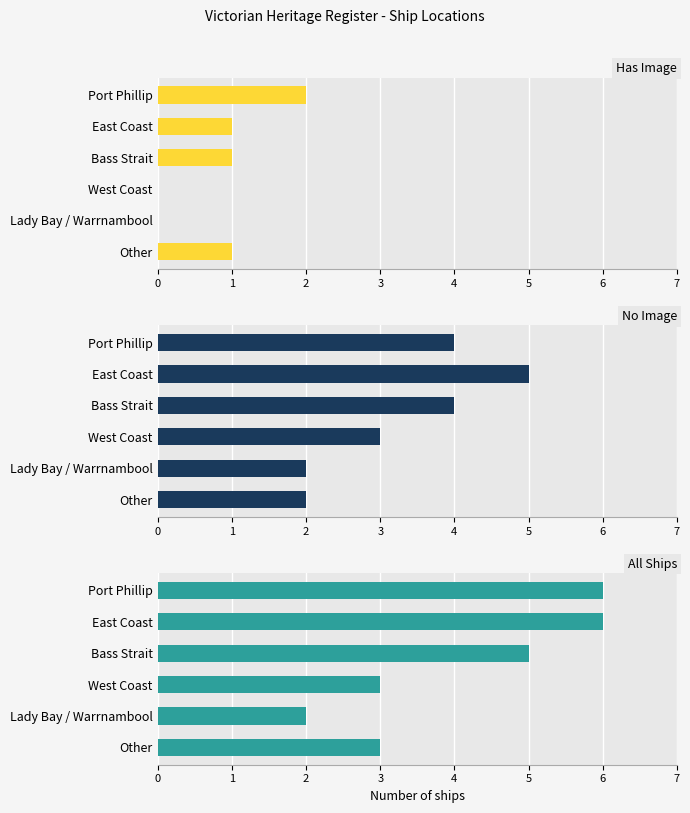

What is the highest value of the No Image series?

5